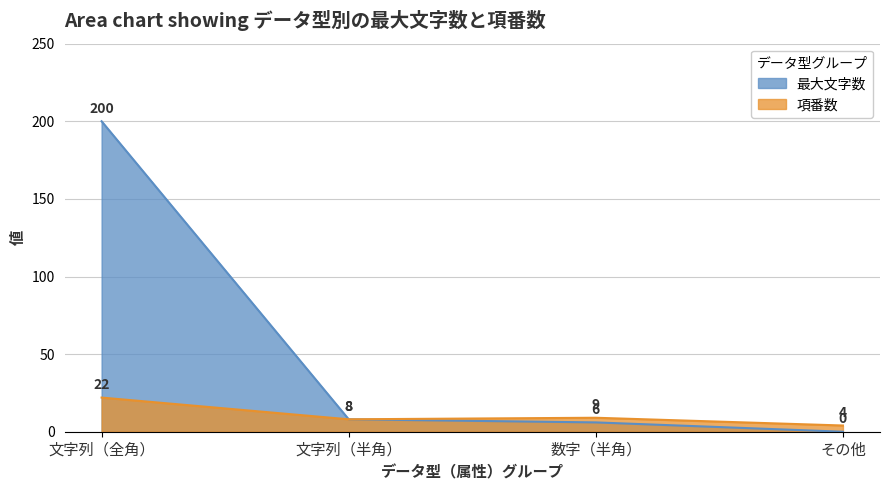

True or false: 最大文字数 and 項番数 intersect in this chart.

False